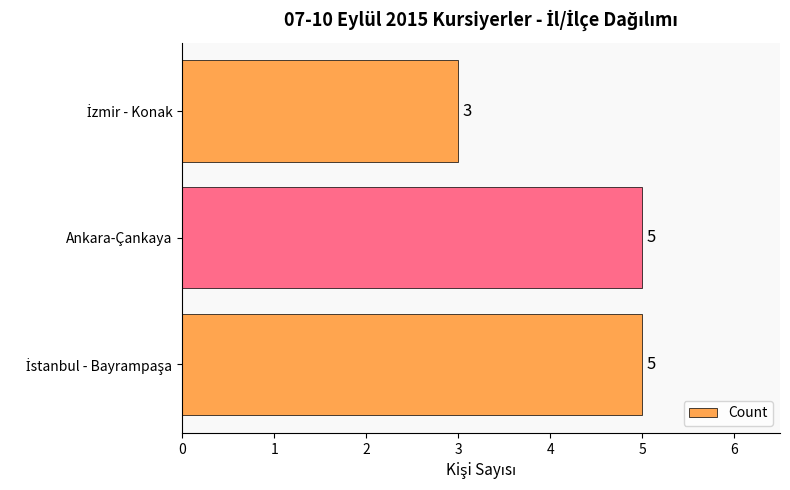

What is the average value?

4